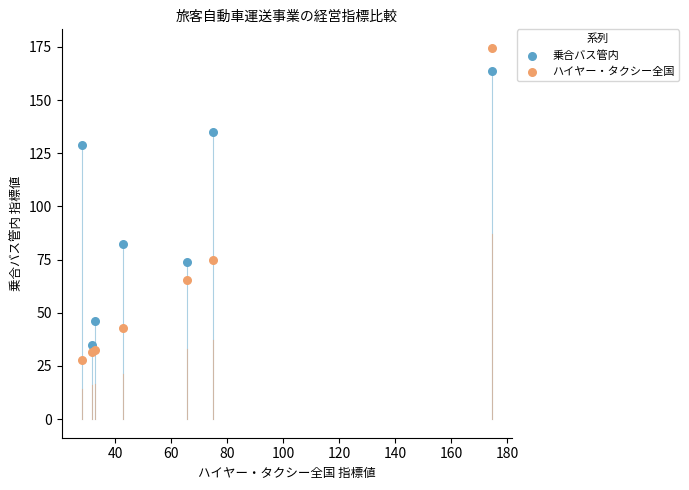

Which series reaches the minimum Y coordinate?

ハイヤー・タクシー全国